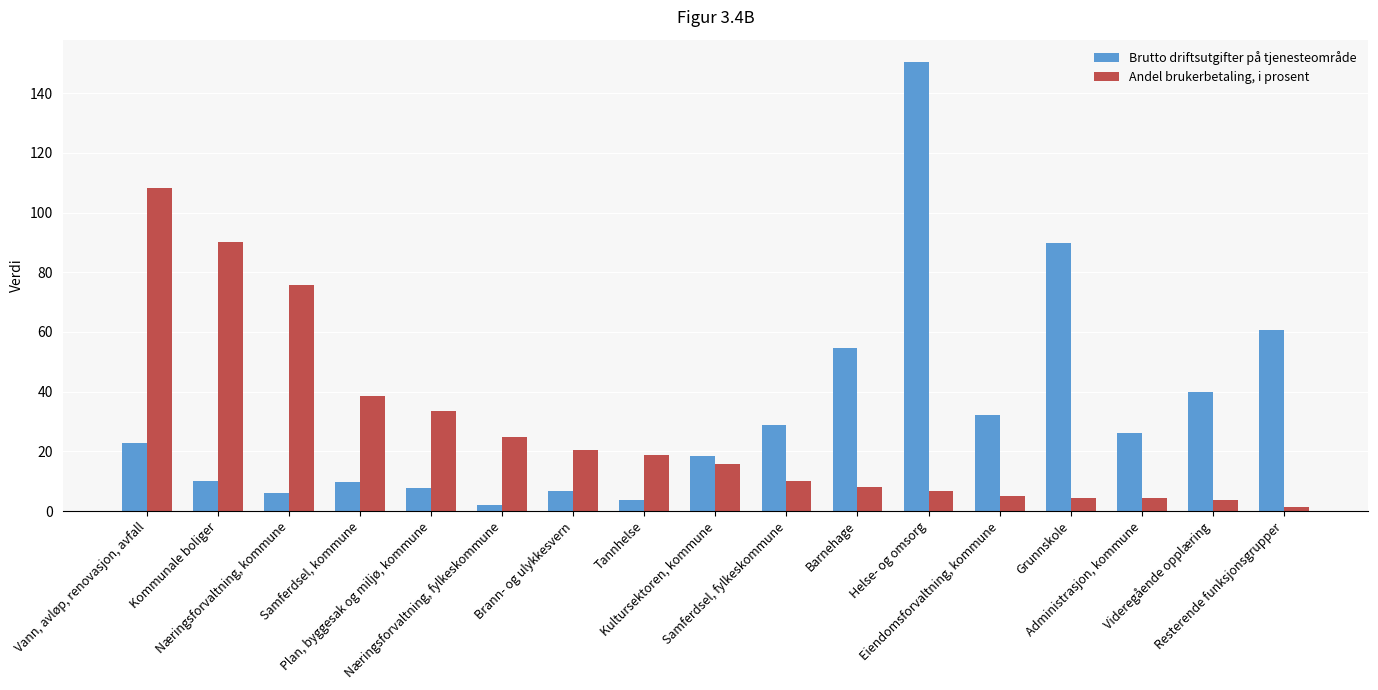

What is the total value across all series at Plan, byggesak og miljø, kommune?

41.4